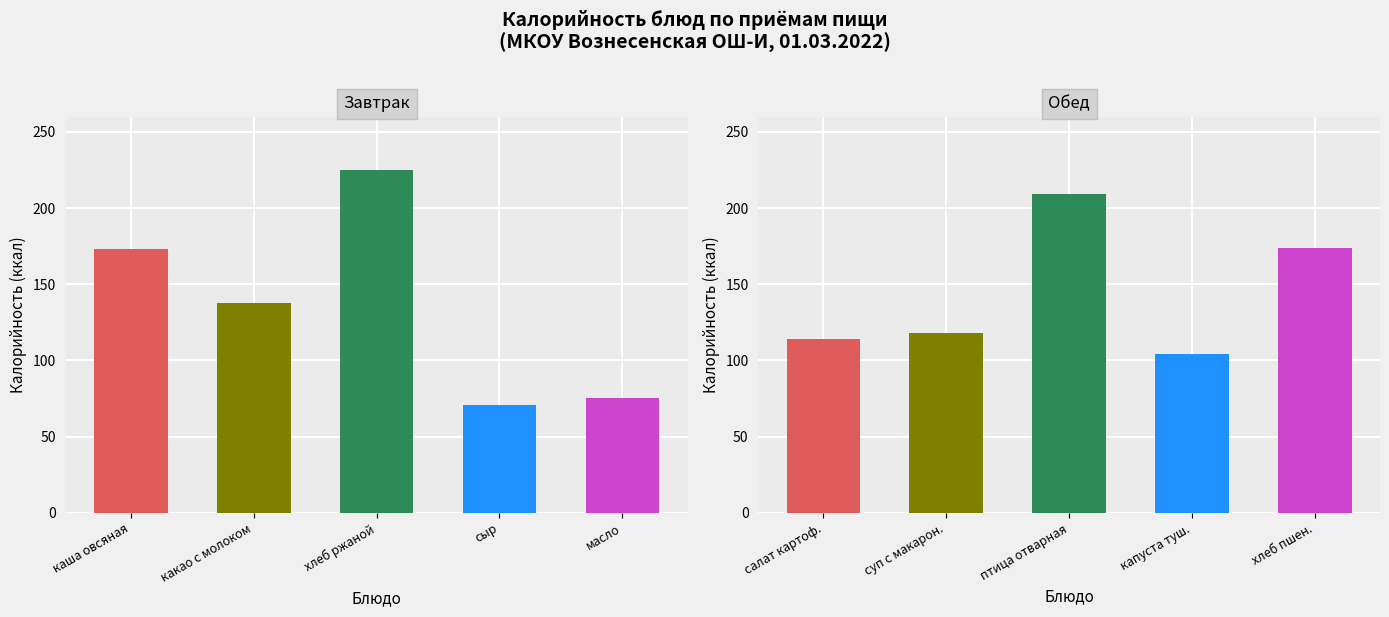

At which category is the sum across all series the highest?

хлеб ржаной